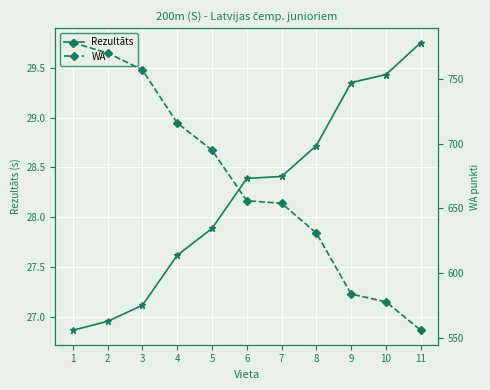

What is the sum of the Rezultāts values at 3 and 11?

56.9